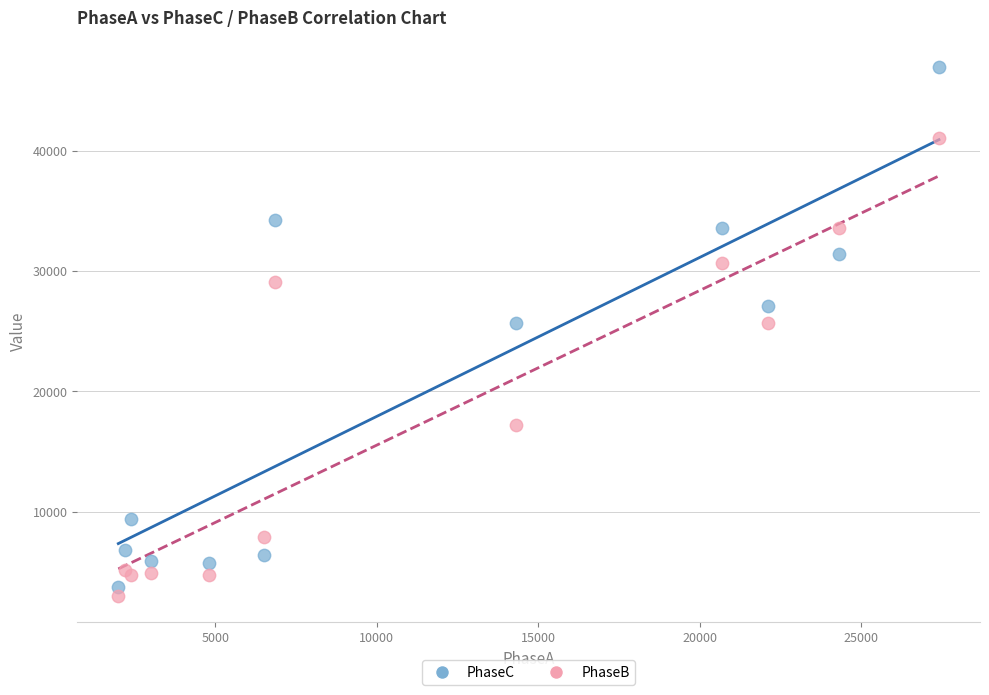

Which series reaches the maximum Y coordinate?

PhaseC